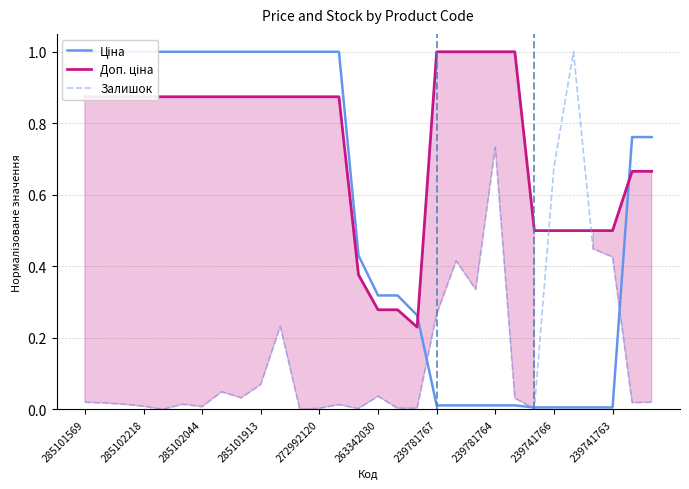

Reading left to right, extract all data points from this chart.

Ціна: 1.0	1.0	1.0	1.0	1.0	1.0	1.0	1.0	1.0	1.0	1.0	1.0	1.0	1.0	0.4	0.3	0.3	0.3	0.0	0.0	0.0	0.0	0.0	0.0	0.0	0.0	0.0	0.0	0.8	0.8
Доп. ціна: 0.9	0.9	0.9	0.9	0.9	0.9	0.9	0.9	0.9	0.9	0.9	0.9	0.9	0.9	0.4	0.3	0.3	0.2	1.0	1.0	1.0	1.0	1.0	0.5	0.5	0.5	0.5	0.5	0.7	0.7
Залишок: 0.0	0.0	0.0	0.0	0.0	0.0	0.0	0.0	0.0	0.1	0.2	0.0	0.0	0.0	0.0	0.0	0.0	0.0	0.3	0.4	0.3	0.7	0.0	0.0	0.7	1.0	0.4	0.4	0.0	0.0